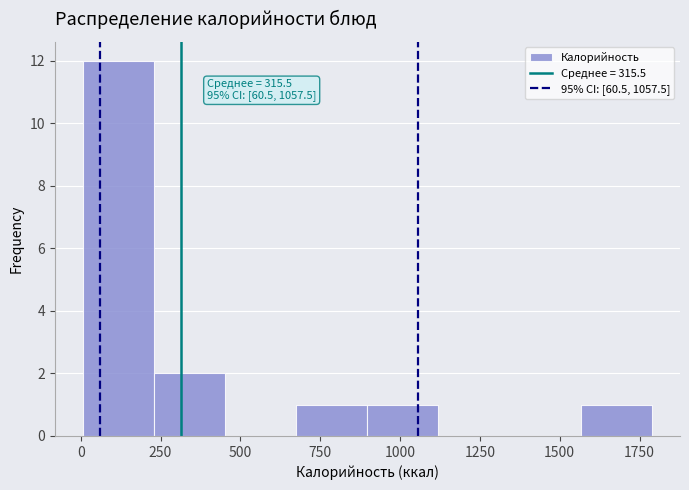

Over which range of the x-axis is the bar tallest?

0 to 250